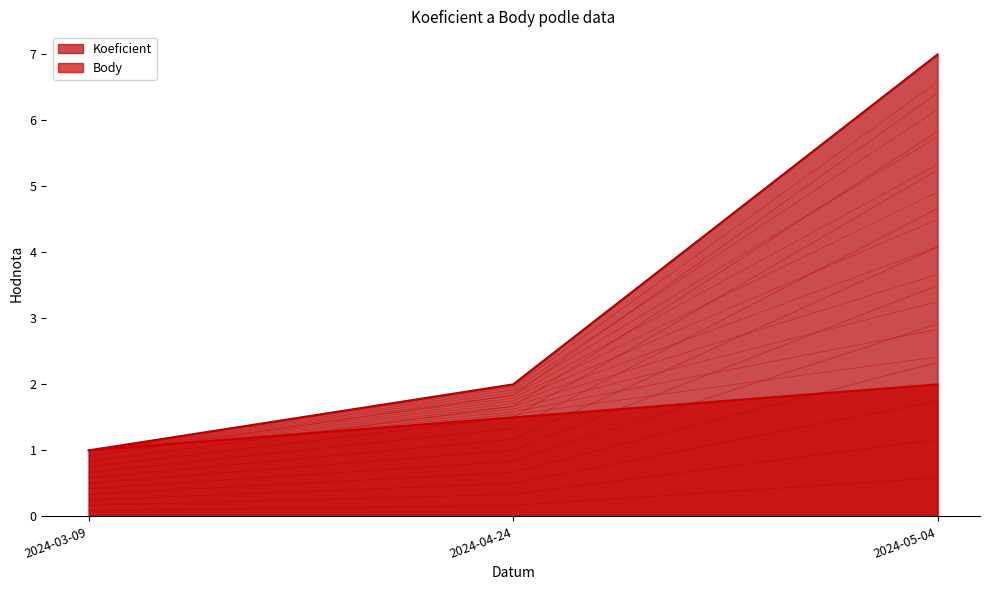

Reading left to right, what are all the values shown in this chart?

Koeficient: 2024-03-09=1.0	2024-04-24=2.0	2024-05-04=7.0
Body: 2024-03-09=1.0	2024-04-24=1.5	2024-05-04=2.0